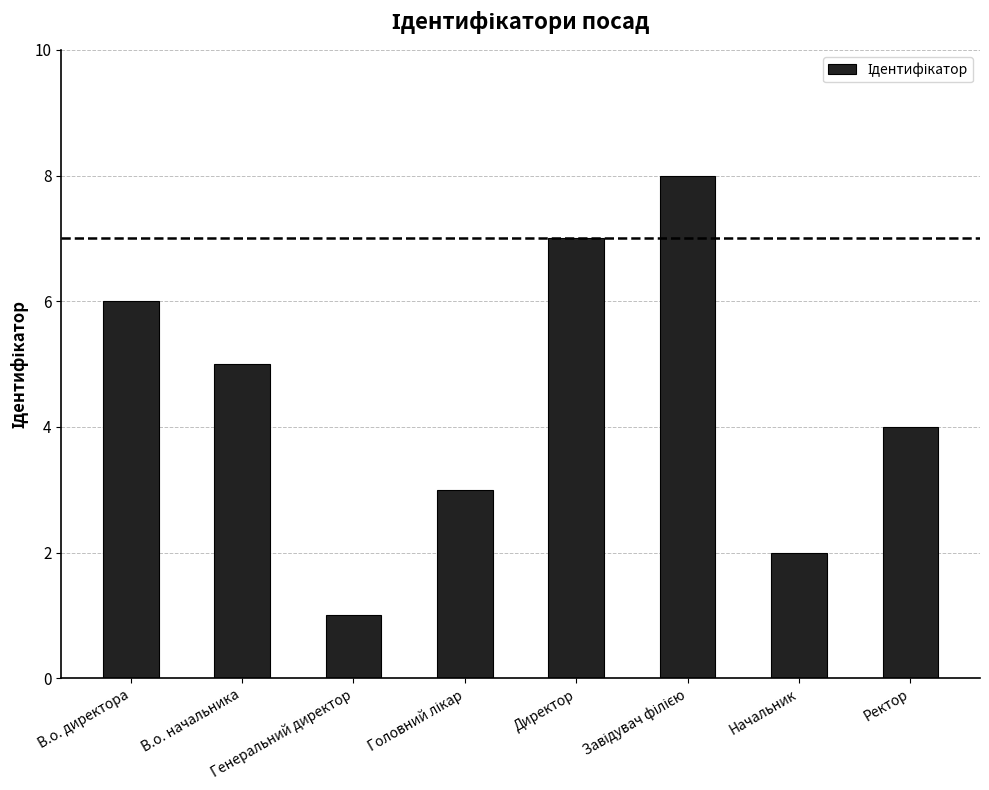

What is the sum of all values?

36